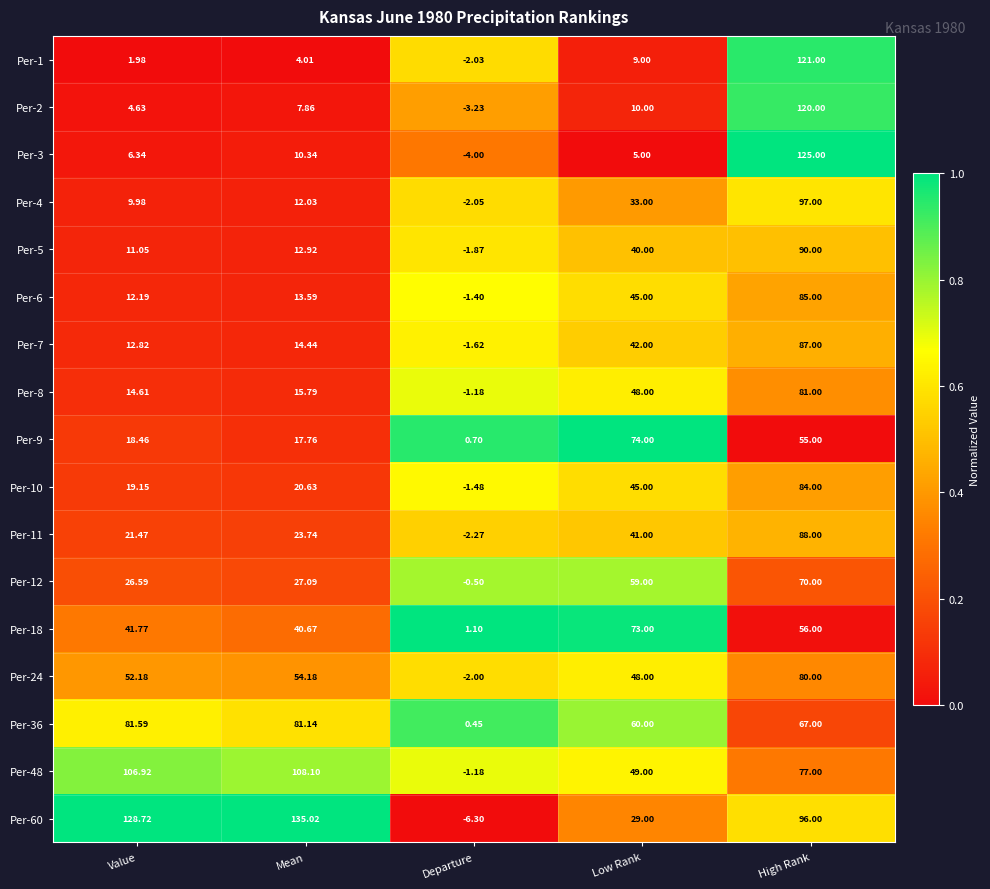

Is the value of Per-48 at Low Rank greater than the value of Per-10 at Mean?

Yes